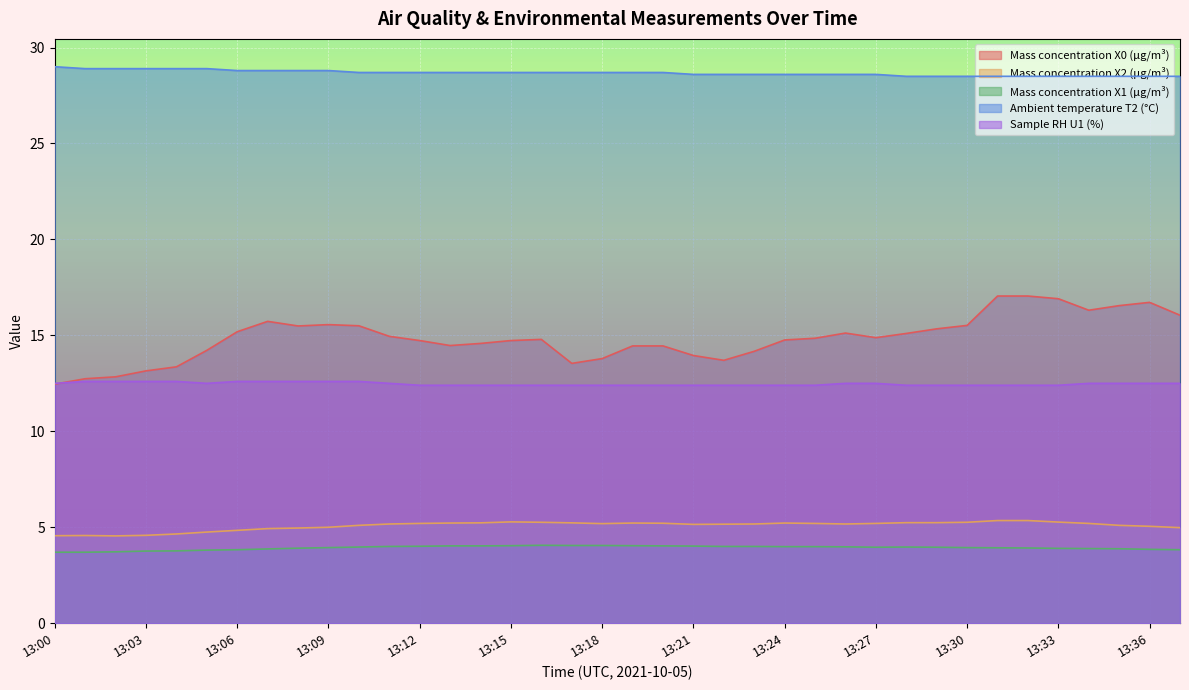

Where is the first local maximum for Mass concentration X1 (μg/m³)?

13:16